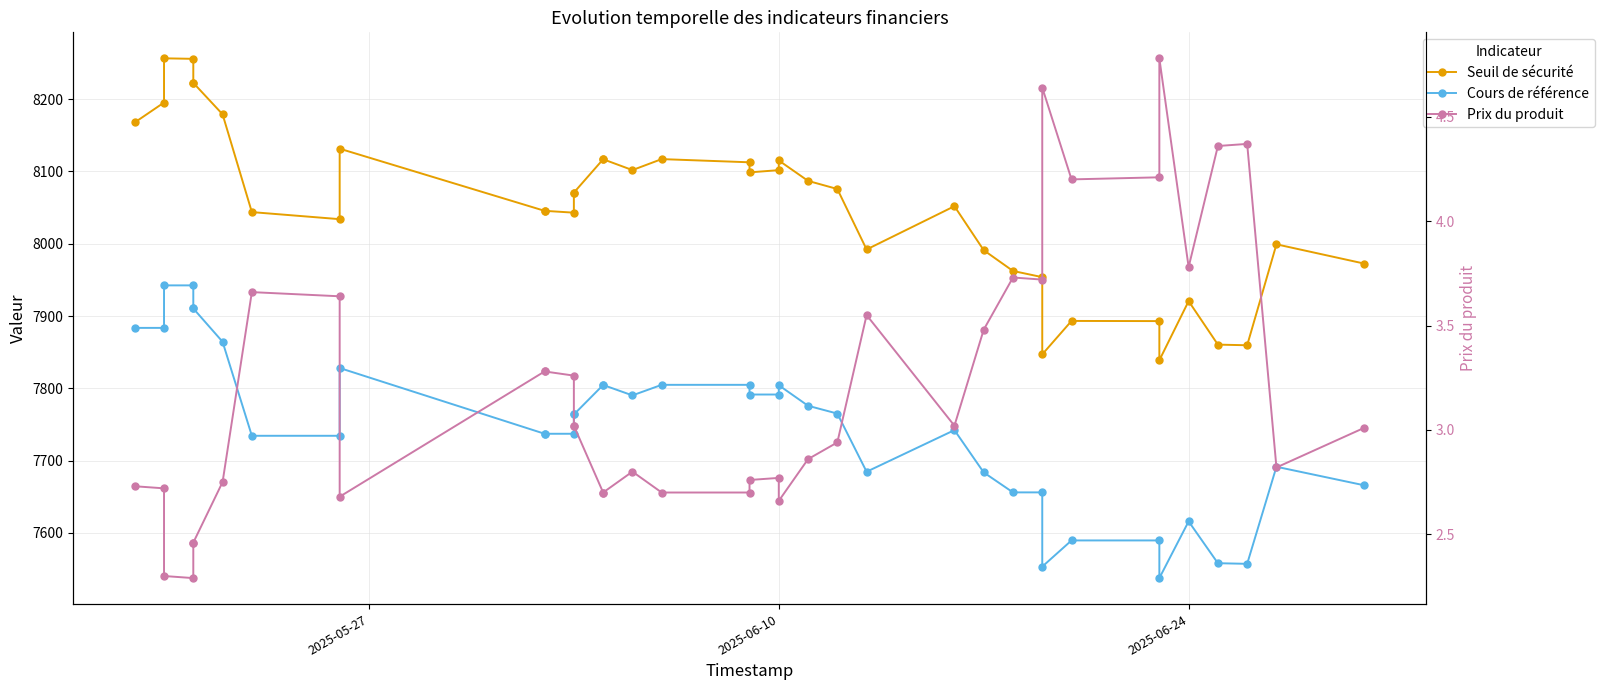

Count the number of data series in this chart.

3